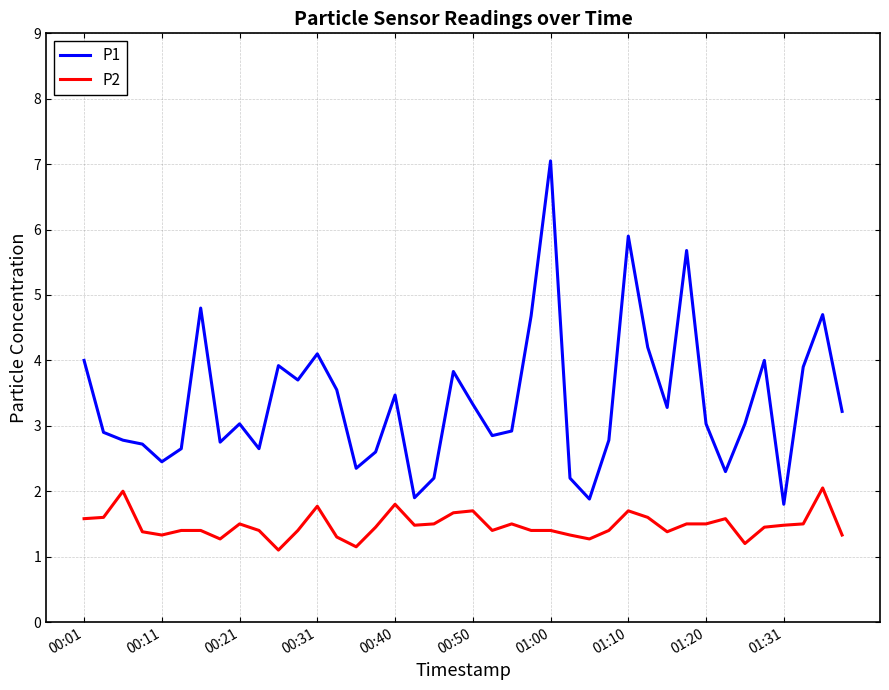

Which series has the widest spread of values?

P1